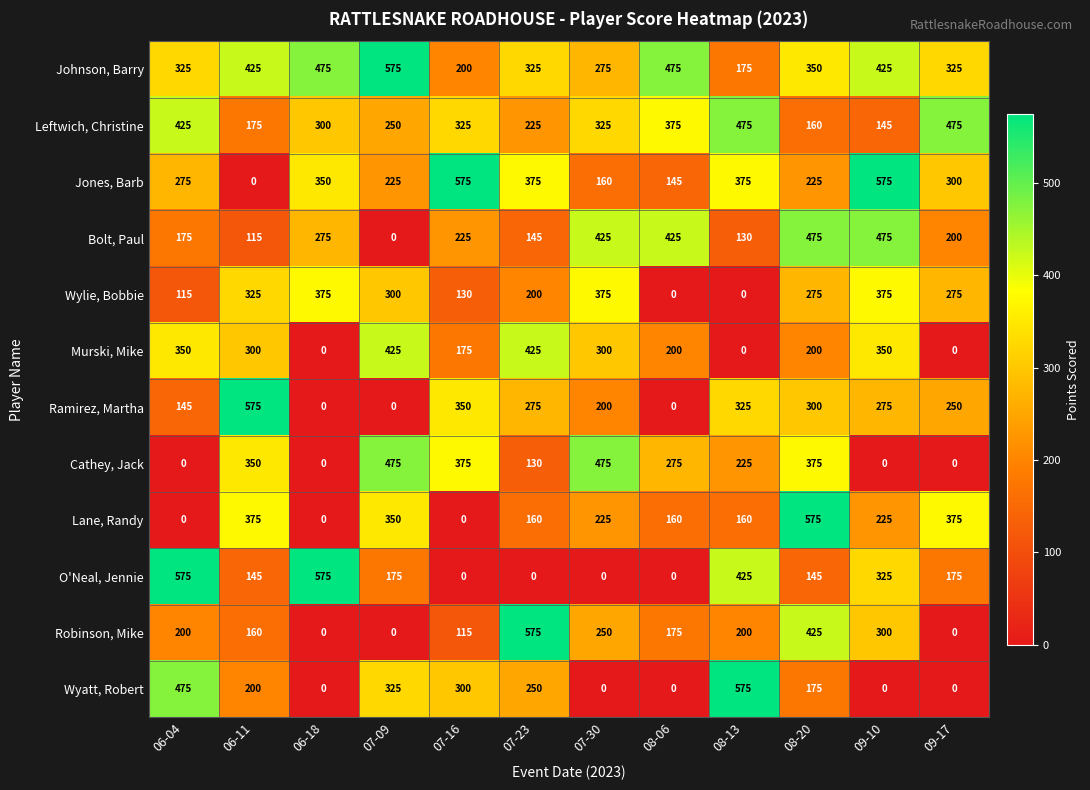

What is the difference between the maximum and minimum values in the Murski, Mike series?

425